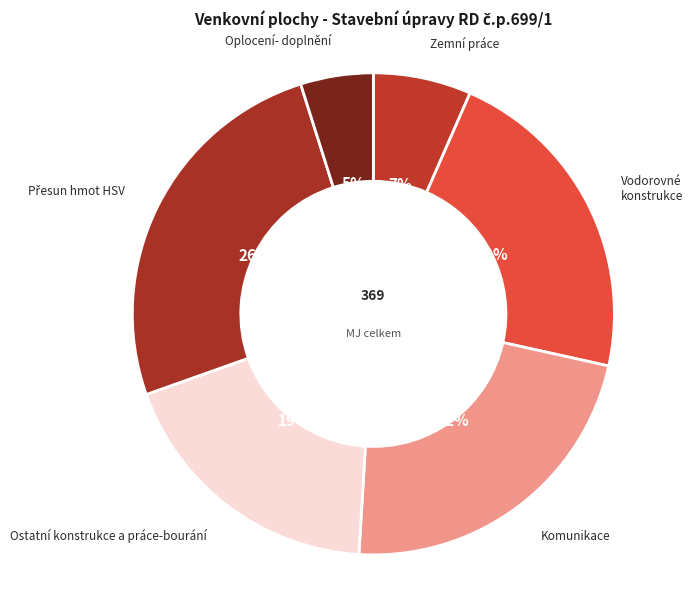

Is the sum of Oplocení- doplnění and Ostatní konstrukce a práce-bourání greater than half?

No